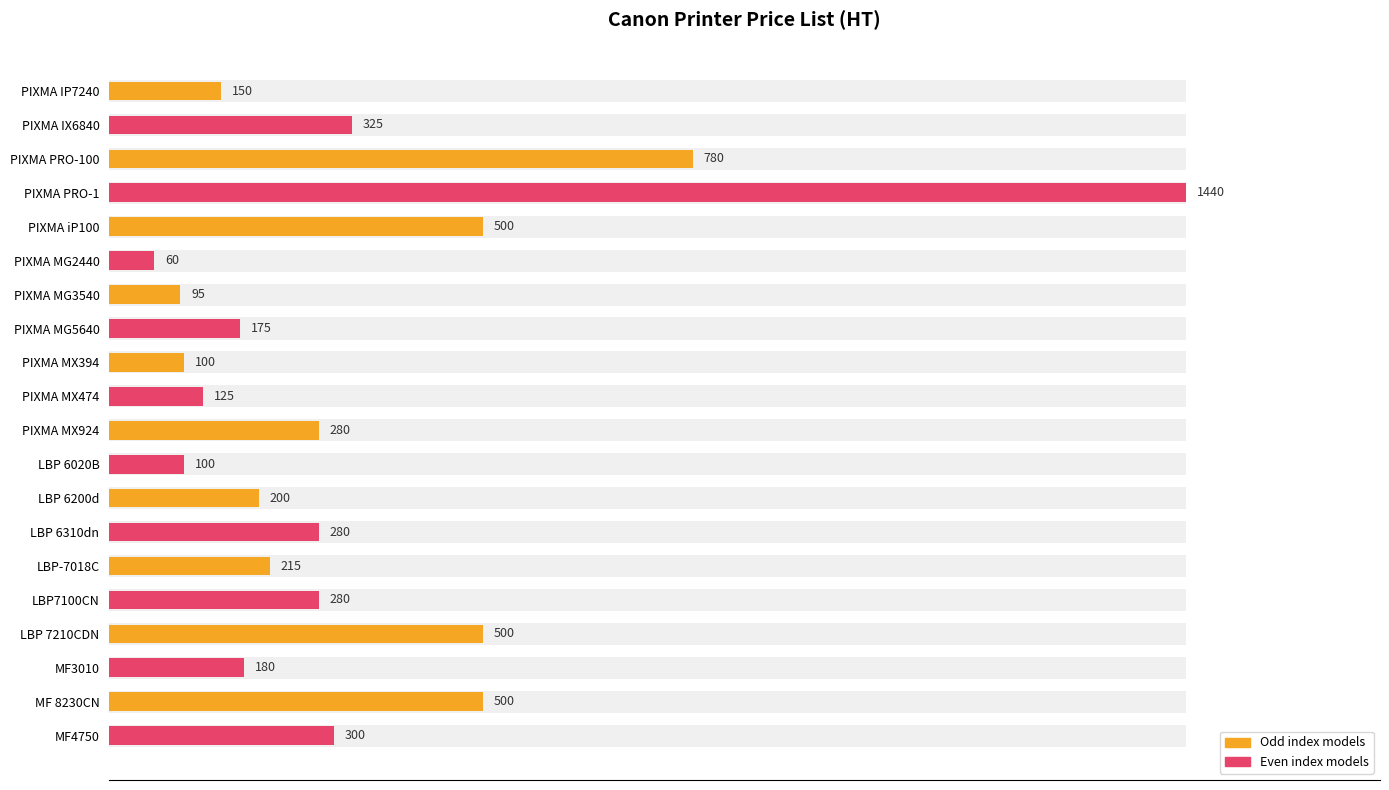

What is the difference between the maximum and second lowest values?

1345